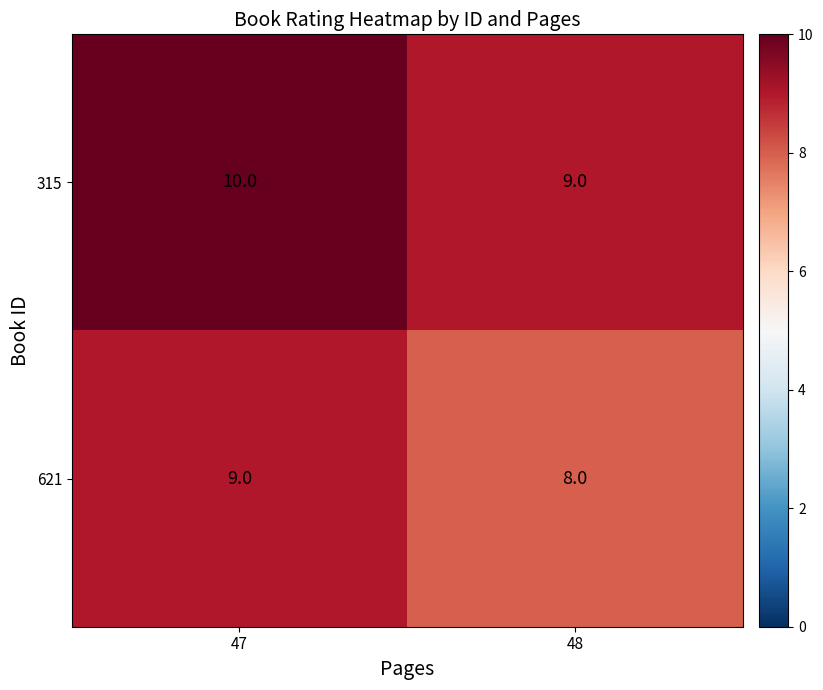

Which category has the lowest value across all series?

48